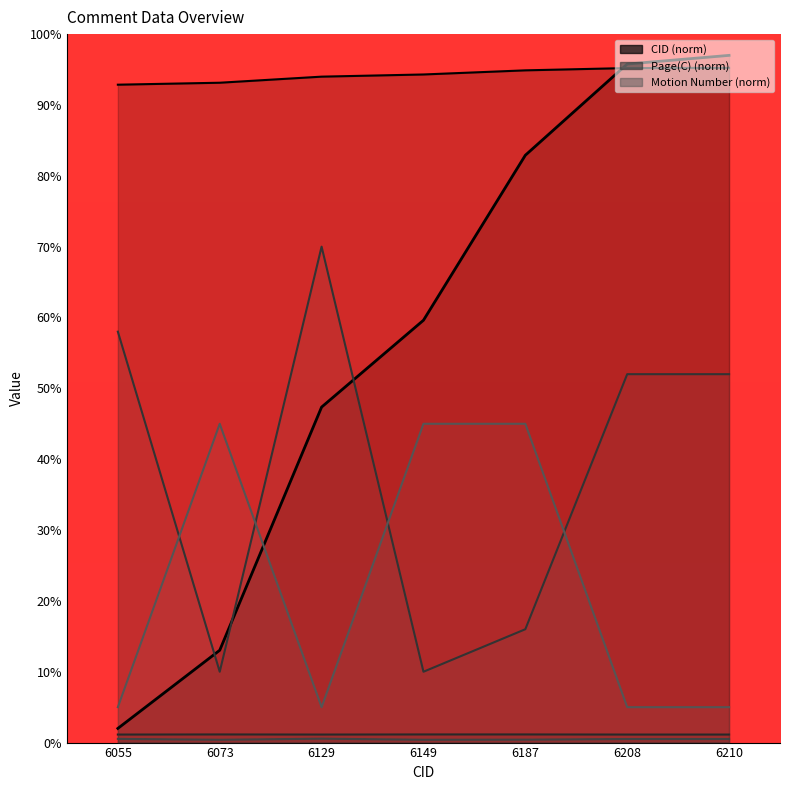

Rank the series by their average value, from lowest to highest.

Motion Number (norm), Page(C) (norm), CID (norm)